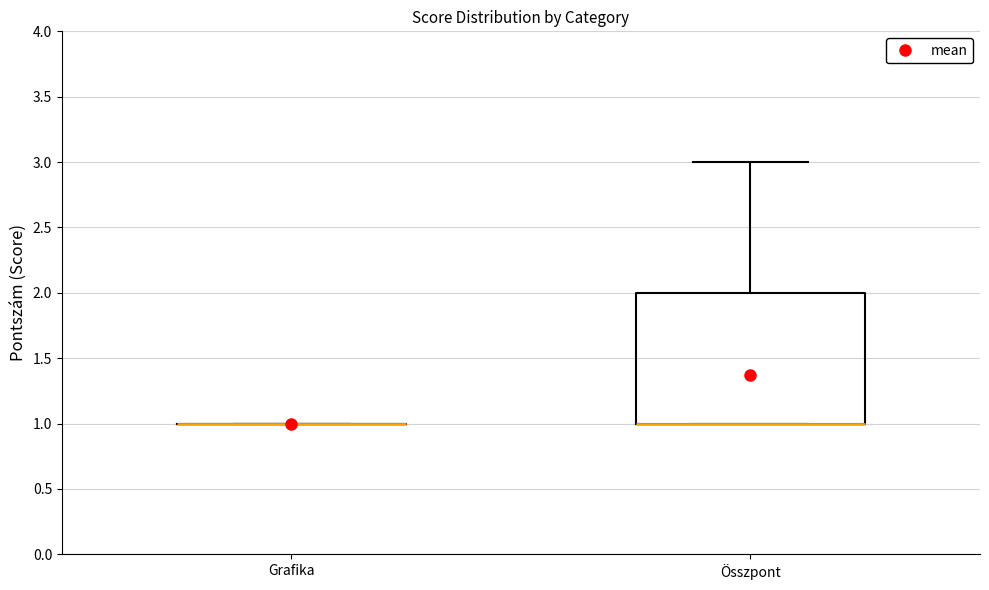

Which box is the tallest, from its lower edge to its upper edge?

Összpont